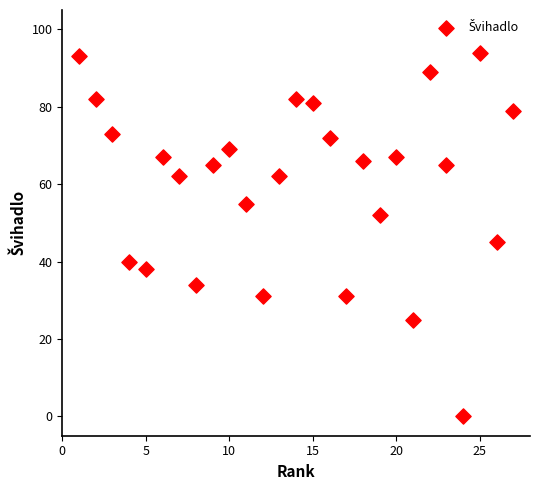

What is the range of X values (max minus min)?

26